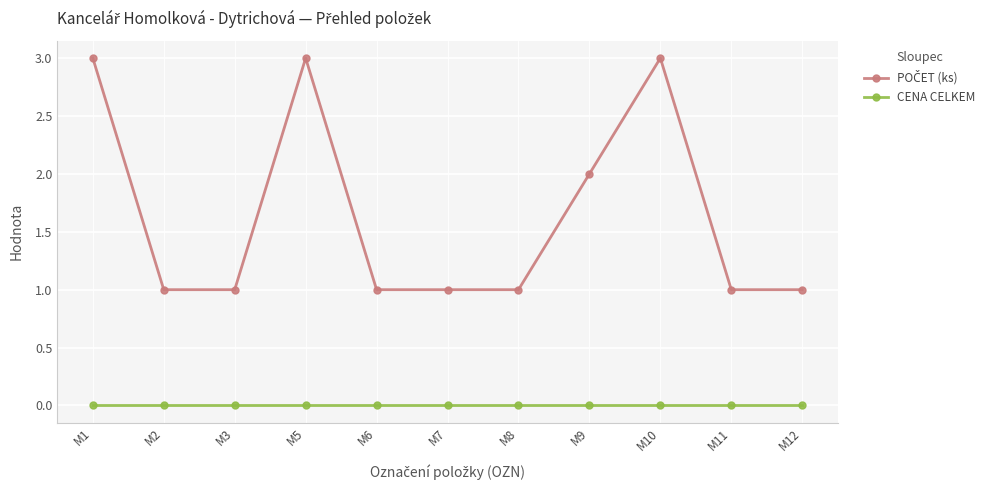

What is the maximum value shown in the chart?

3